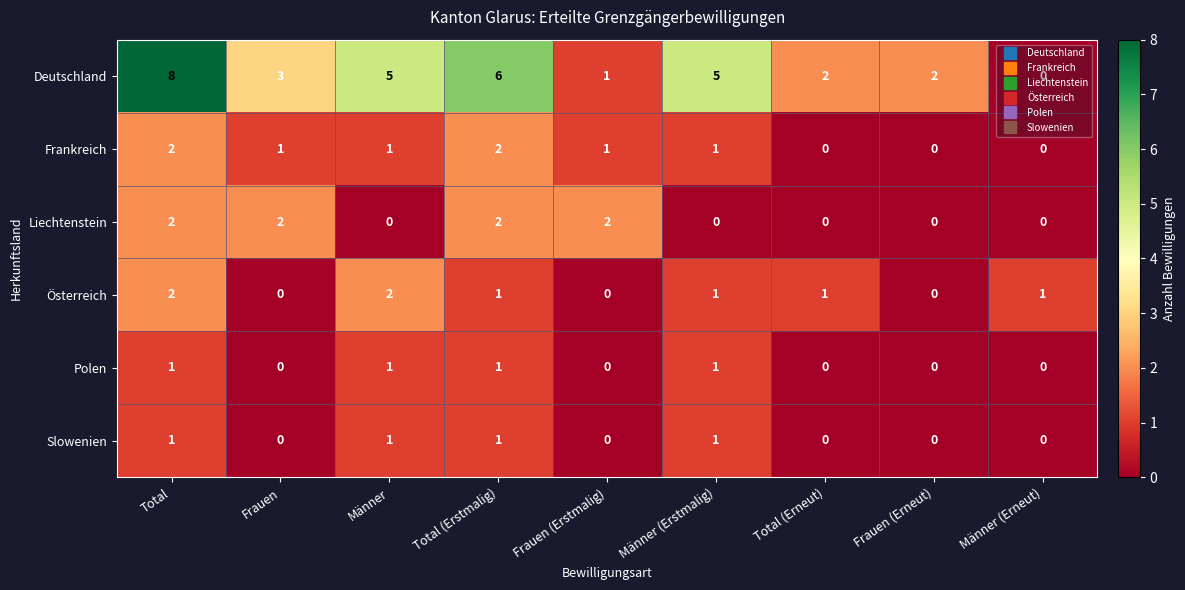

True or false: Slowenien has a value of 0 at Total (Erstmalig).

False